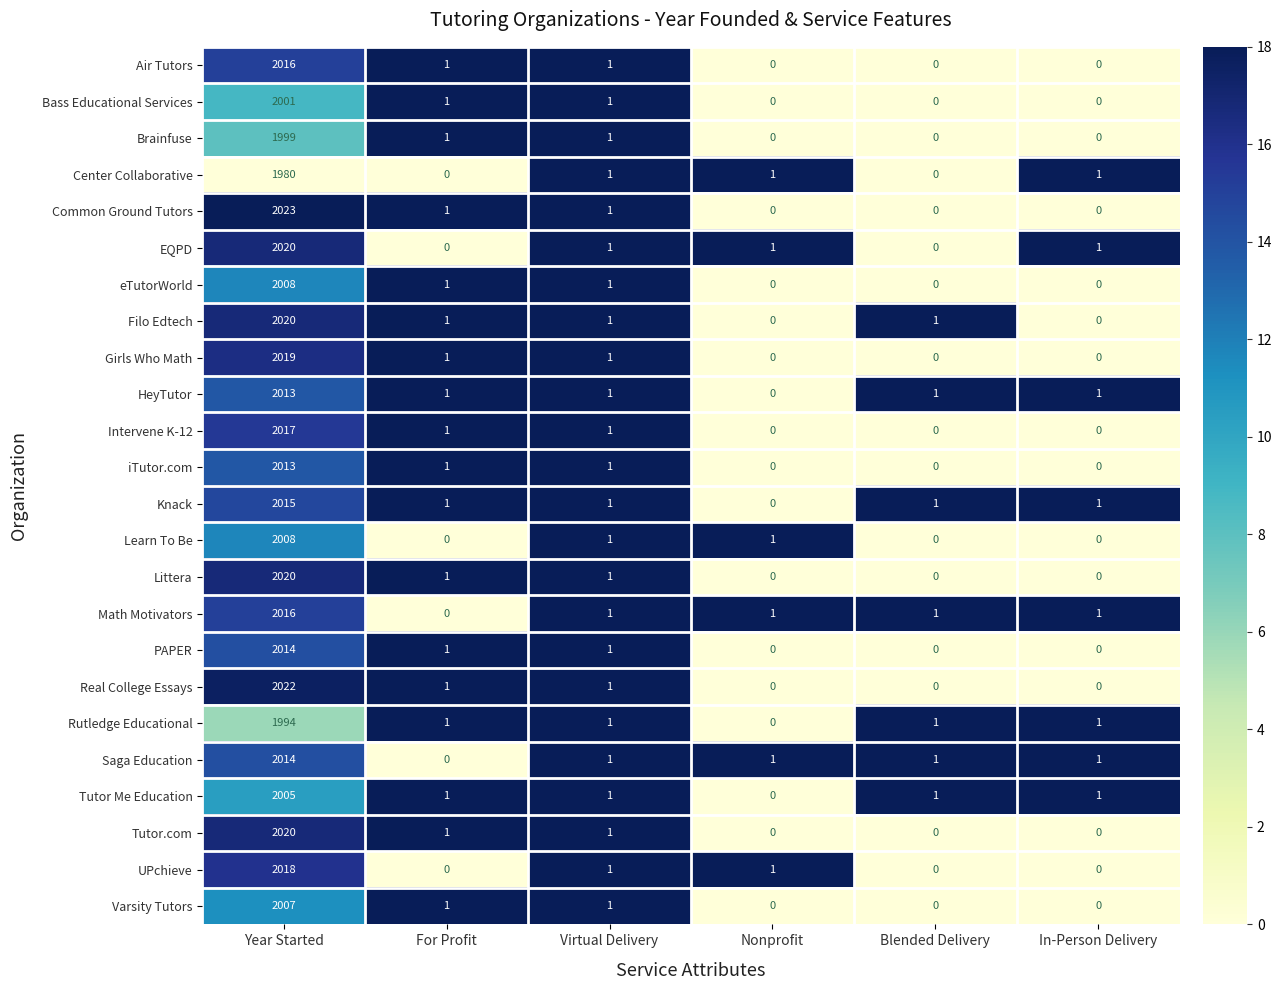

At which label does Tutor.com reach its peak?

Year Started